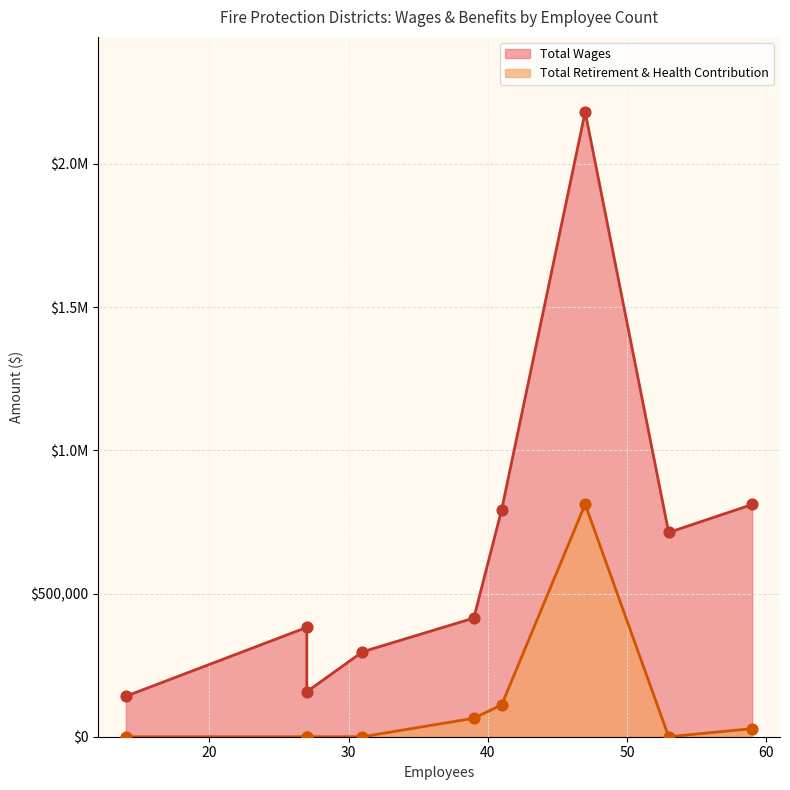

What are all the series names shown in the legend?

Total Wages, Total Retirement & Health Contribution